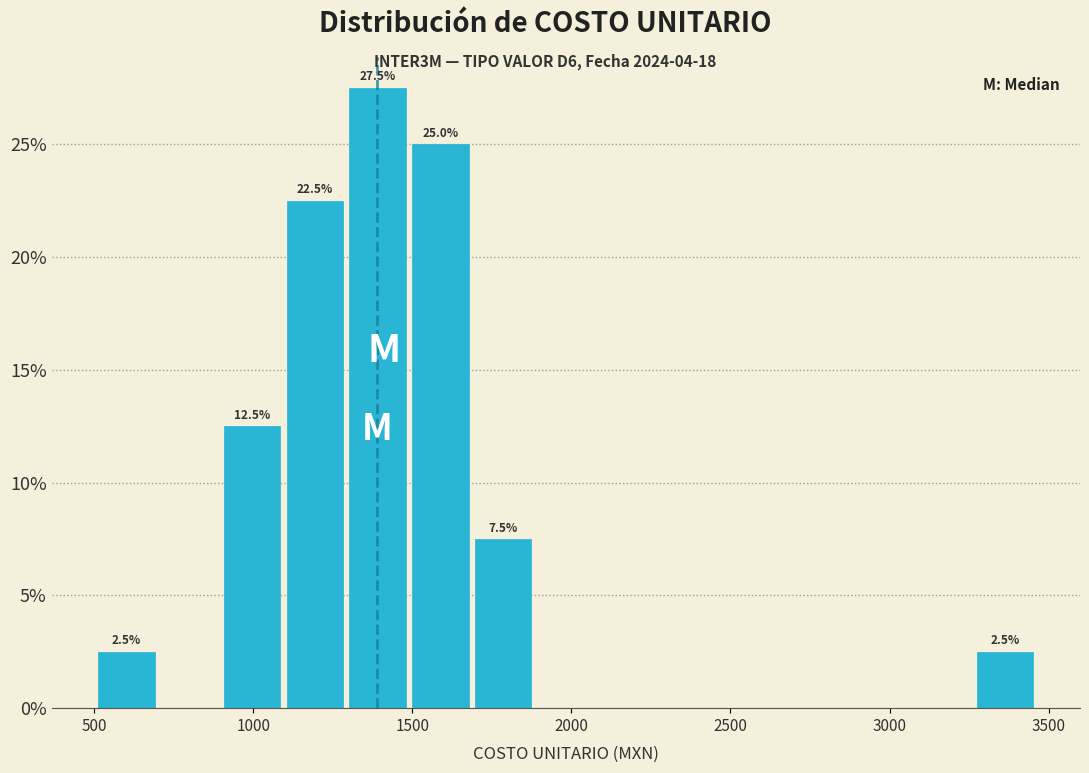

Around what value on the x-axis is the tallest bar? Give the approximate position of its centre, as read against the axis.

1400